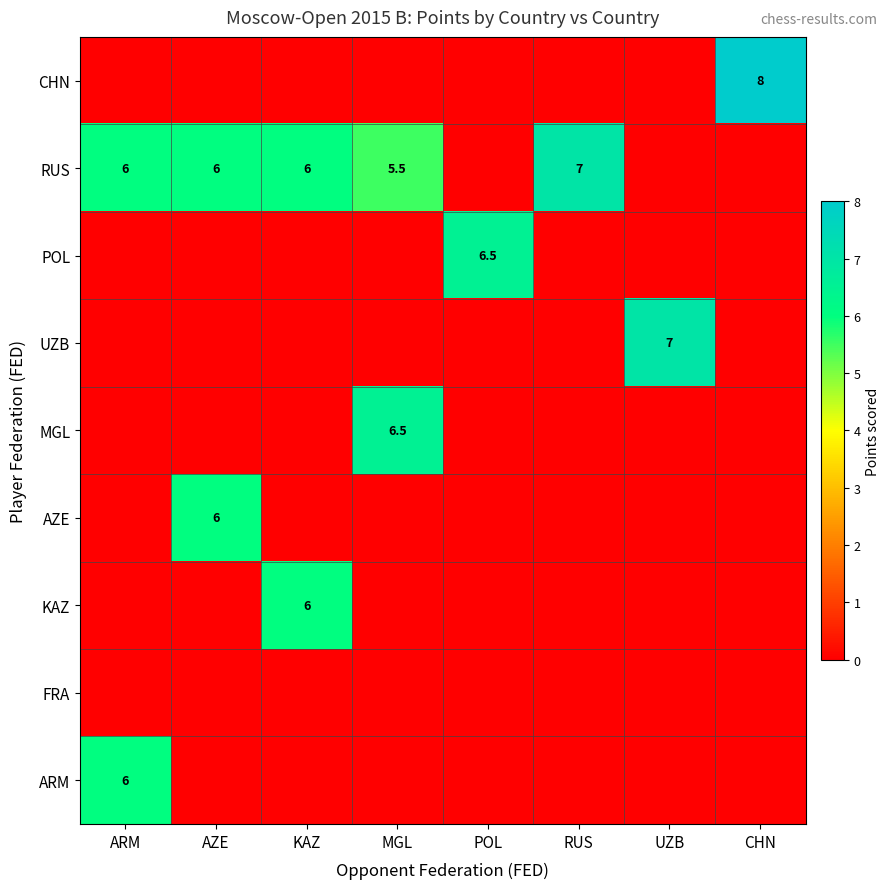

True or false: KAZ has a value of 2.3 at KAZ.

False